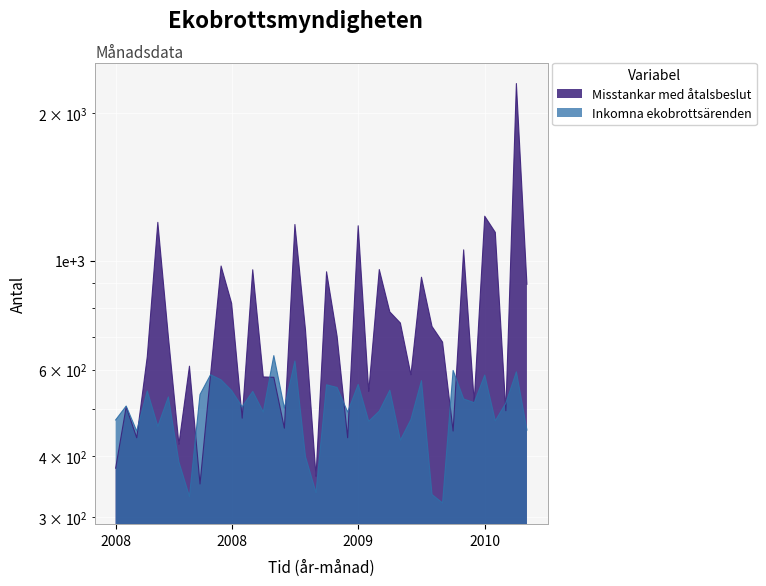

Reading right to left, list all the values displayed in this chart.

Misstankar med åtalsbeslut: 896	2298	495	1143	1233	516	1053	450	683	735	926	586	747	787	960	542	1179	436	702	950	364	724	1186	456	579	580	959	478	819	976	586	351	610	423	701	1198	638	436	504	378
Inkomna ekobrottsärenden: 452	594	513	472	585	514	523	598	321	334	570	475	431	545	494	471	560	492	552	559	337	399	625	501	641	492	542	504	544	572	586	534	331	389	528	460	543	450	506	474